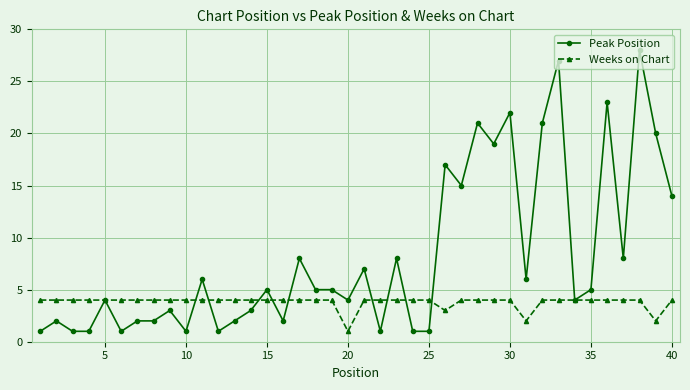

Which series has the largest range (max minus min)?

Peak Position